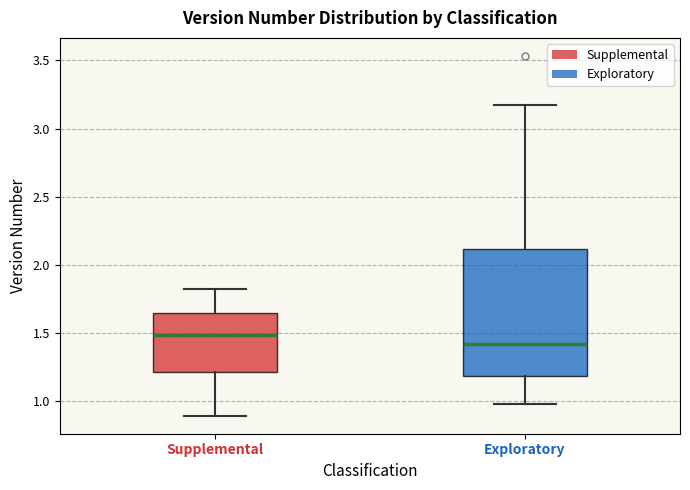

Which box has the lowest median line?

Exploratory